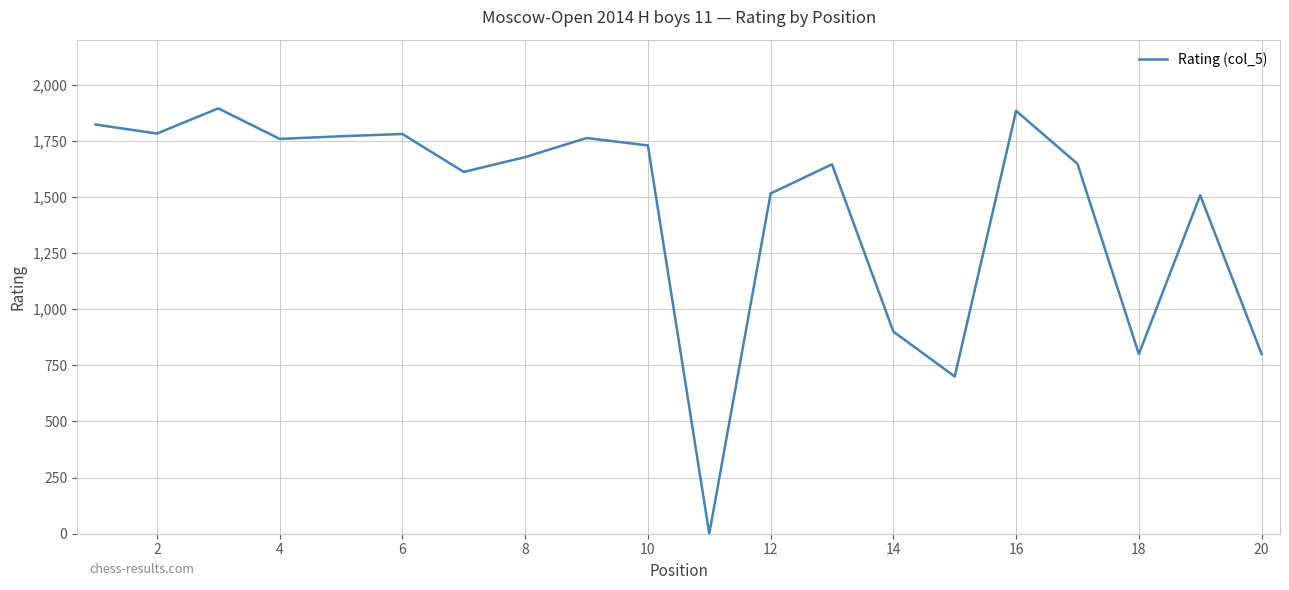

What is the sum of all values?

28982